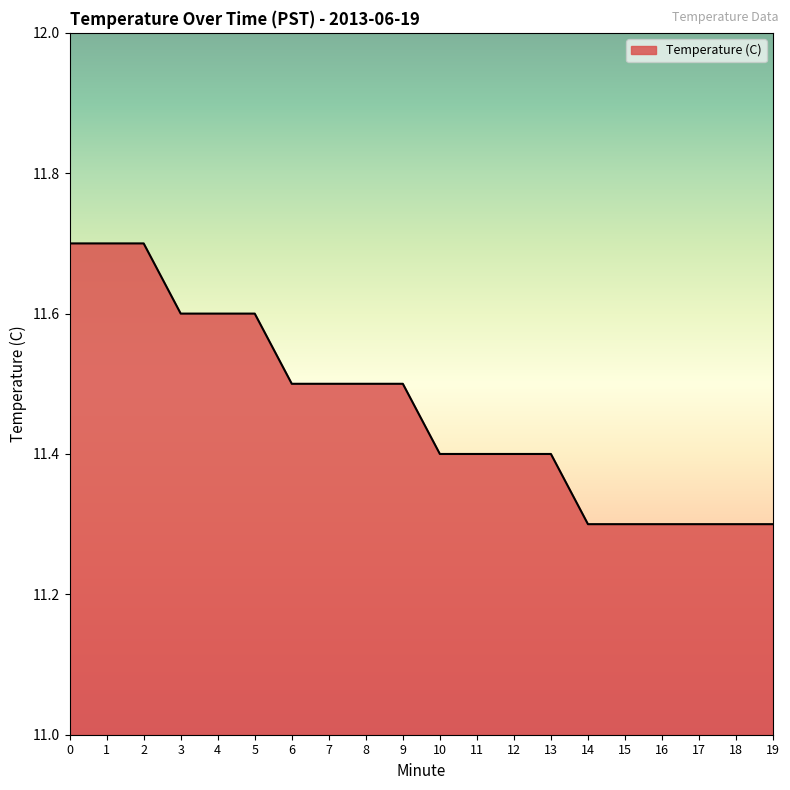

What is the difference between the maximum and second lowest values?

0.4